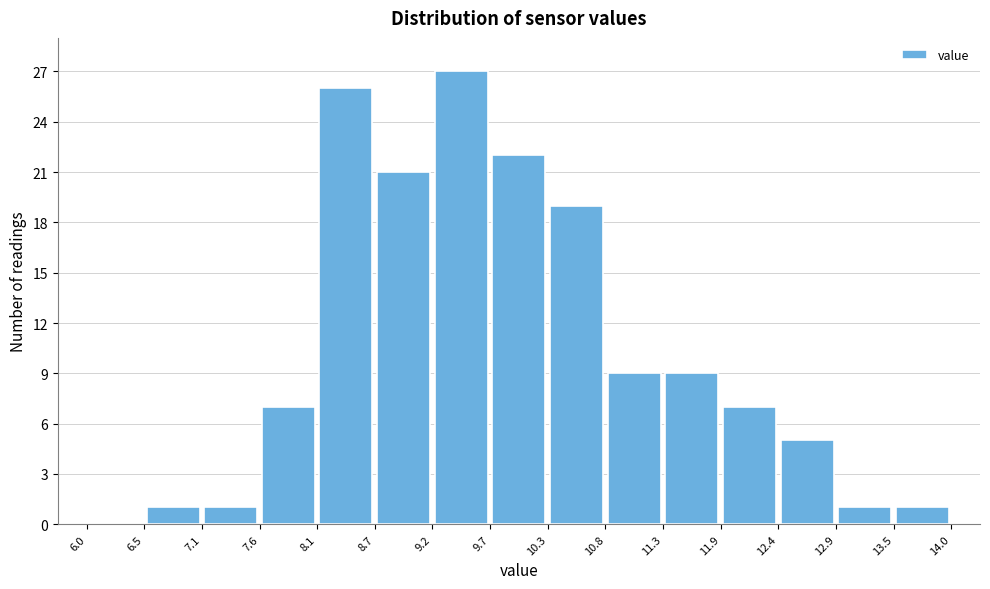

Reading left to right, list every bar in this chart as the range it spans on the x-axis followed by its height. The values are not printed on the chart, so give them approximately, as read against the axis.

6.0 to 6.5: 0
6.5 to 7.1: 1
7.1 to 7.6: 1
7.6 to 8.1: 7
8.1 to 8.7: 26
8.7 to 9.2: 21
9.2 to 9.7: 27
9.7 to 10.3: 22
10.3 to 10.8: 19
10.8 to 11.3: 9
11.3 to 11.9: 9
11.9 to 12.4: 7
12.4 to 12.9: 5
12.9 to 13.5: 1
13.5 to 14.0: 1